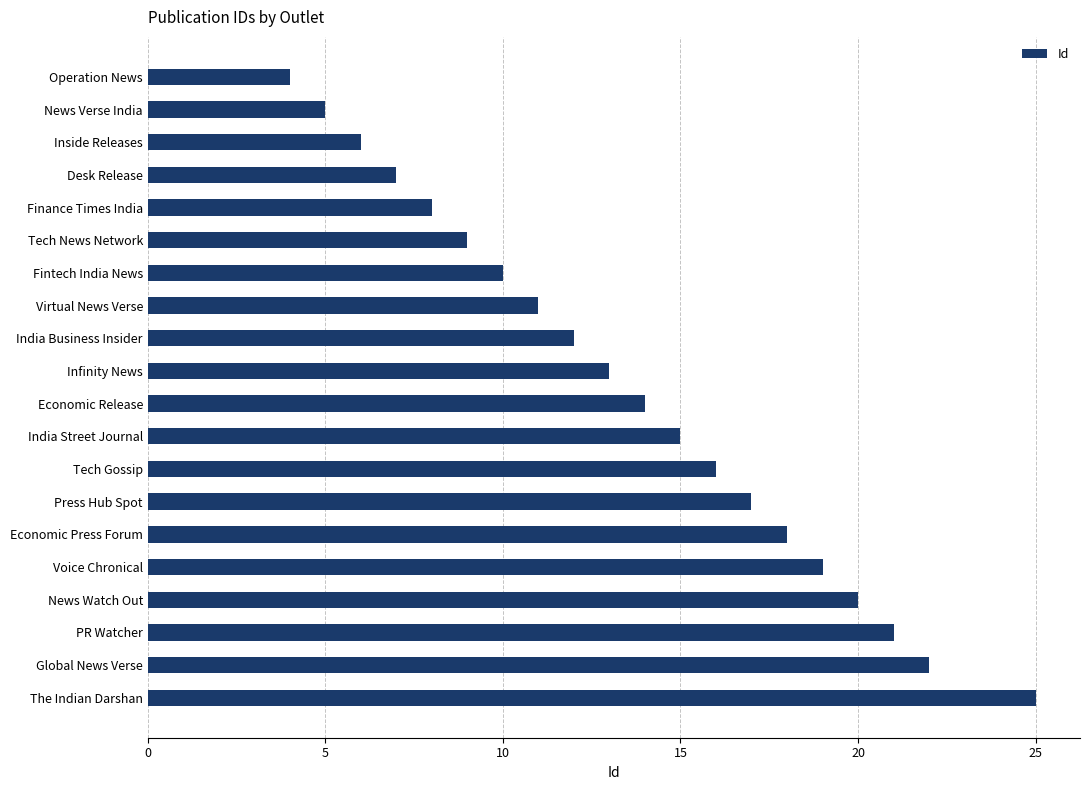

Between India Business Insider and Inside Releases, which is larger?

India Business Insider